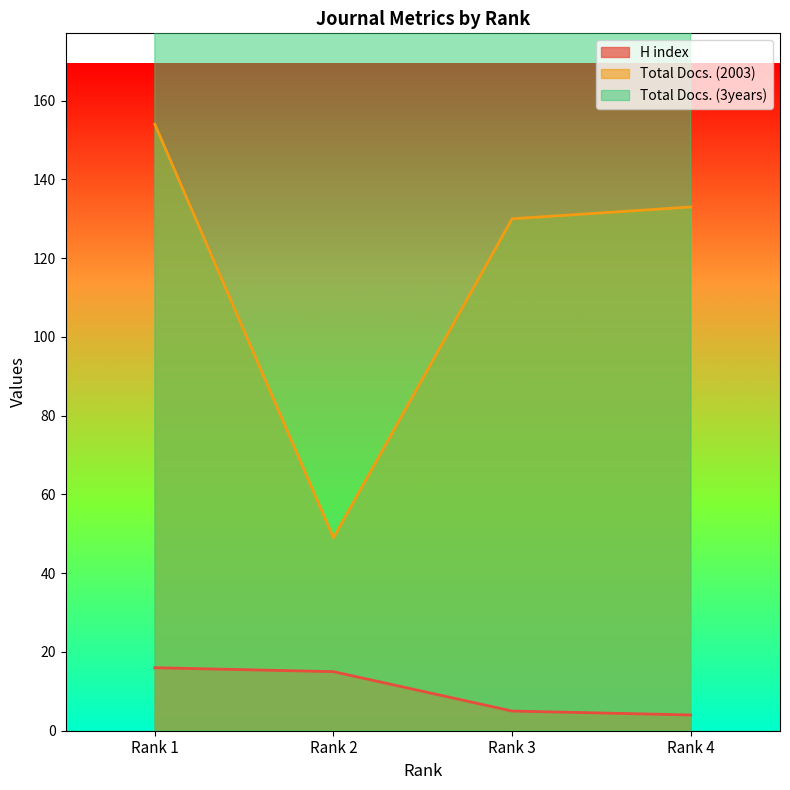

True or false: Total Docs. (2003) and Total Docs. (3years) cross at least once.

False